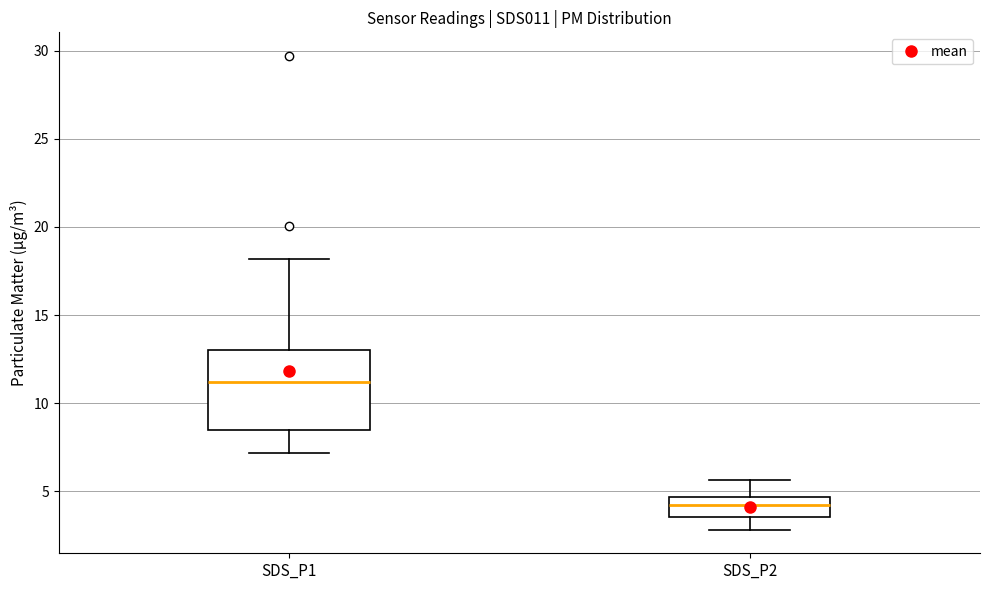

Which box is the tallest, from its lower edge to its upper edge?

SDS_P1